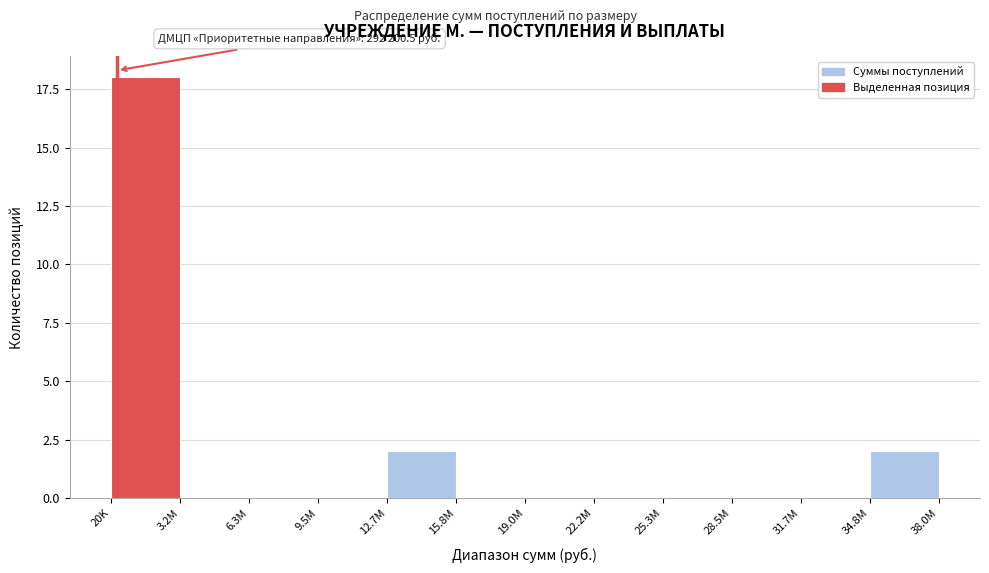

Reading left to right, transcribe all the data shown in this chart.

20K=18	3.2M=0	6.3M=0	9.5M=0	12.7M=2	15.8M=0	19.0M=0	22.2M=0	25.3M=0	28.5M=0	31.7M=0	38.0M=2